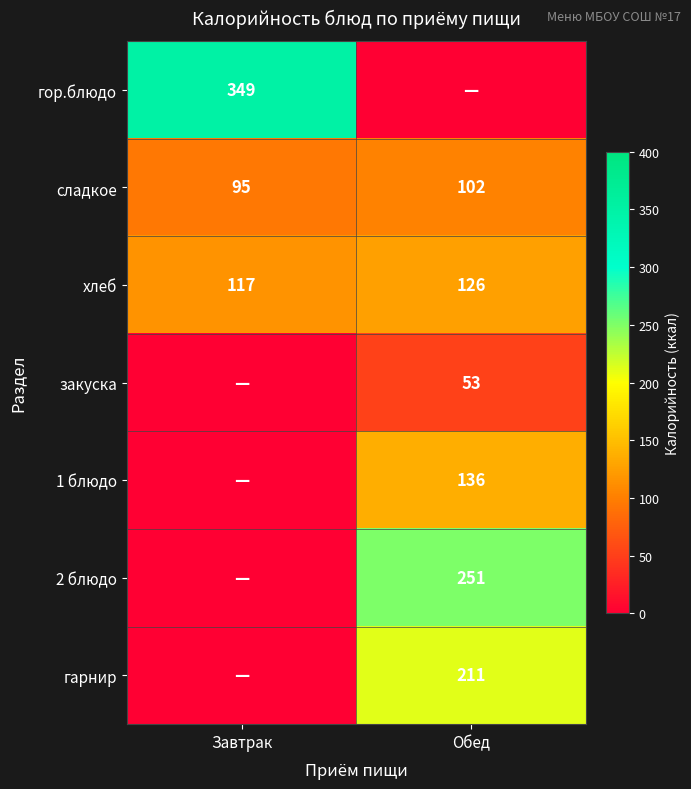

Is the value of сладкое at Завтрак greater than the value of хлеб at Обед?

No